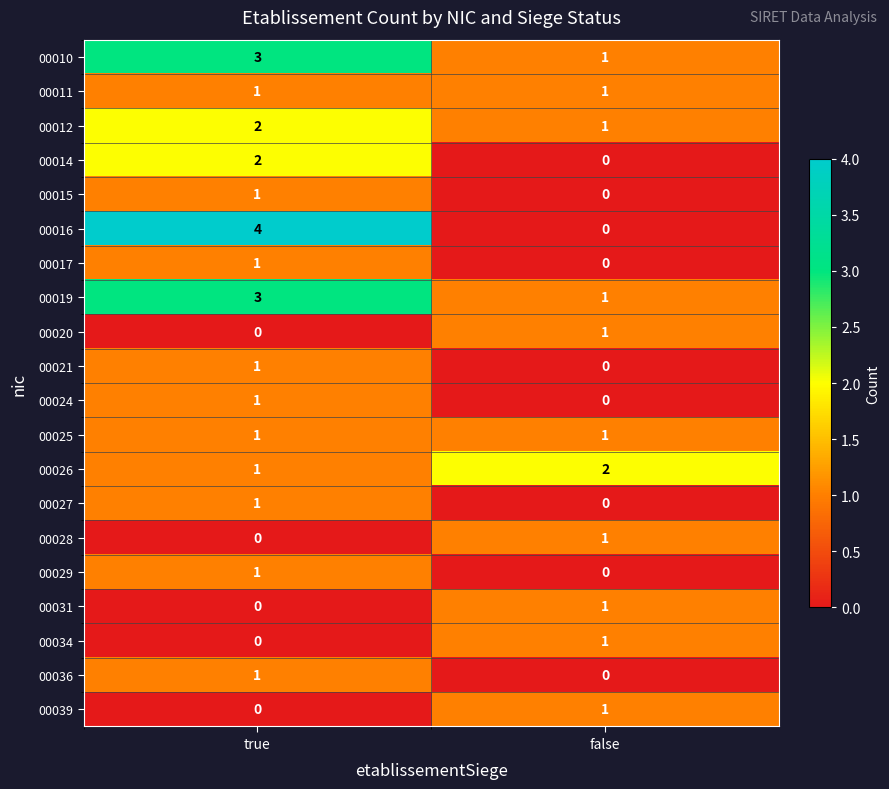

Where is 00012 nearest to the value 1?

false